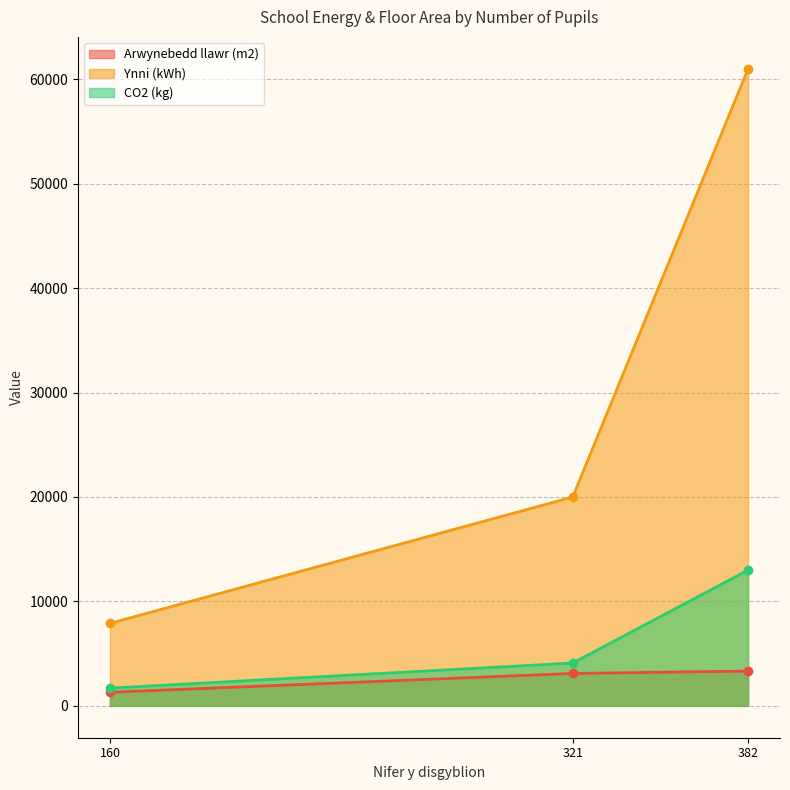

Reading left to right, list all the values displayed in this chart.

Arwynebedd llawr (m2): 160=1302	321=3106	382=3328
Ynni (kWh): 160=7900	321=20000	382=61000
CO2 (kg): 160=1700	321=4100	382=13000